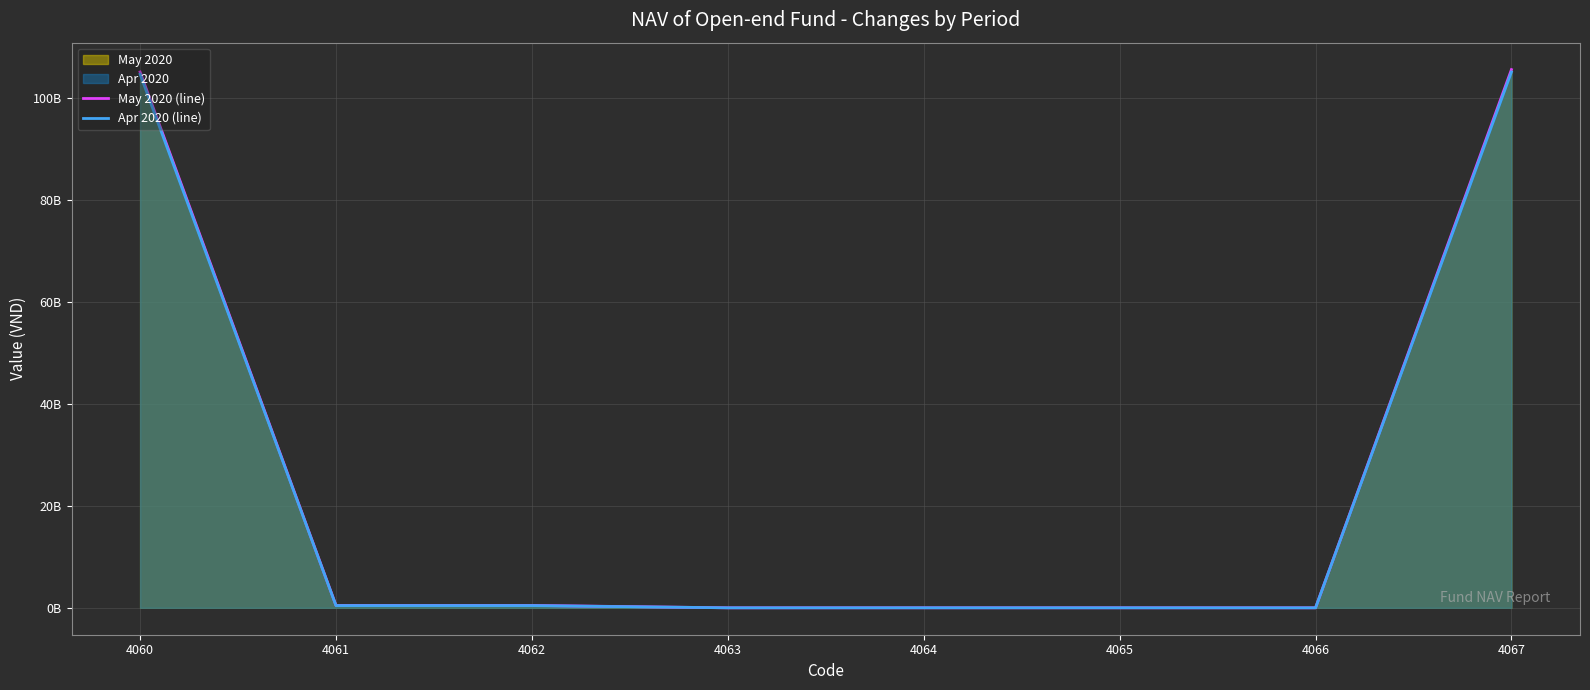

Does the chart display data point markers on the line(s)?

No